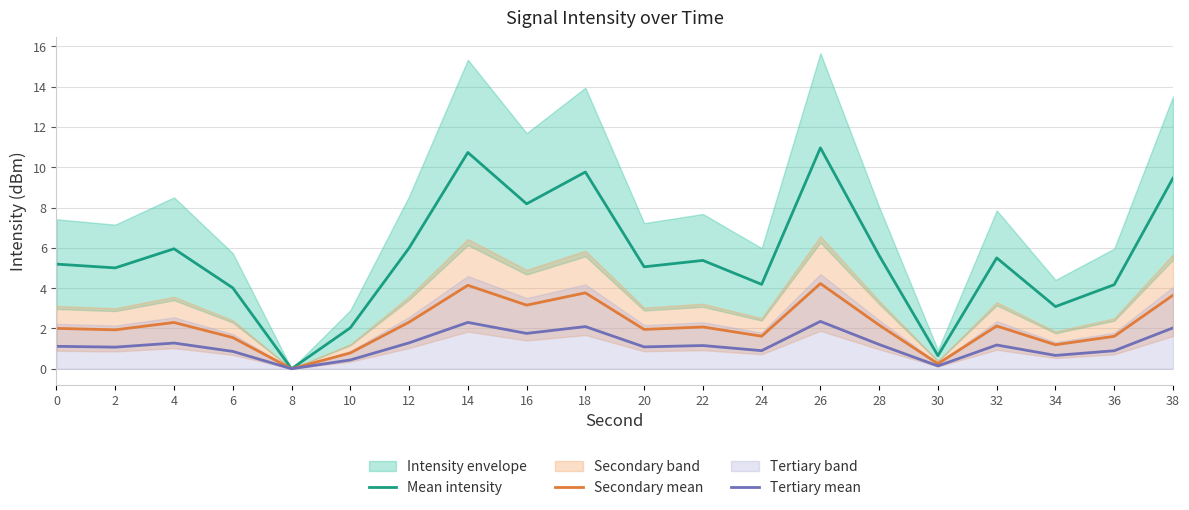

At which label does Secondary mean reach its peak?

26